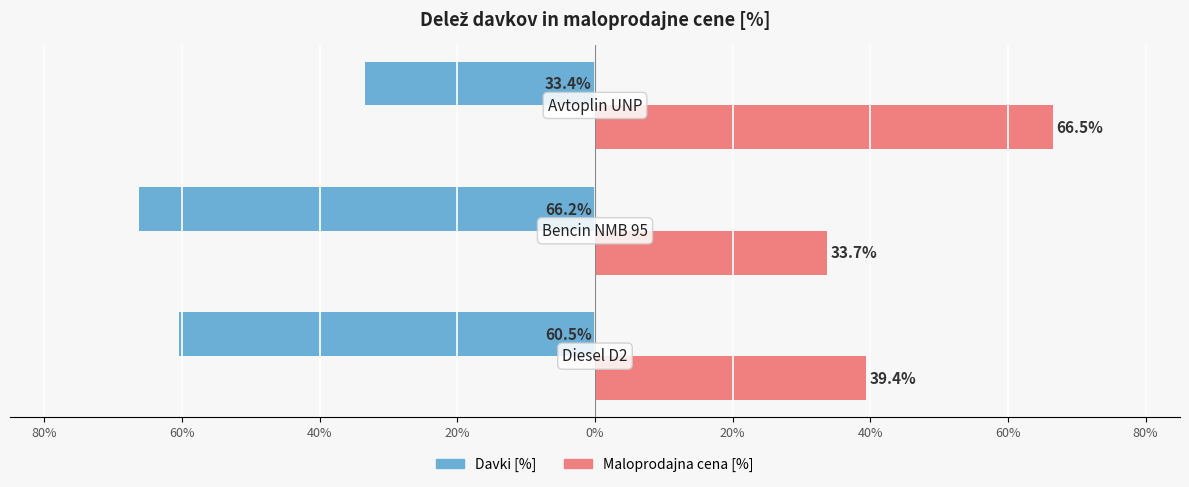

What position from the left is 40%?

3